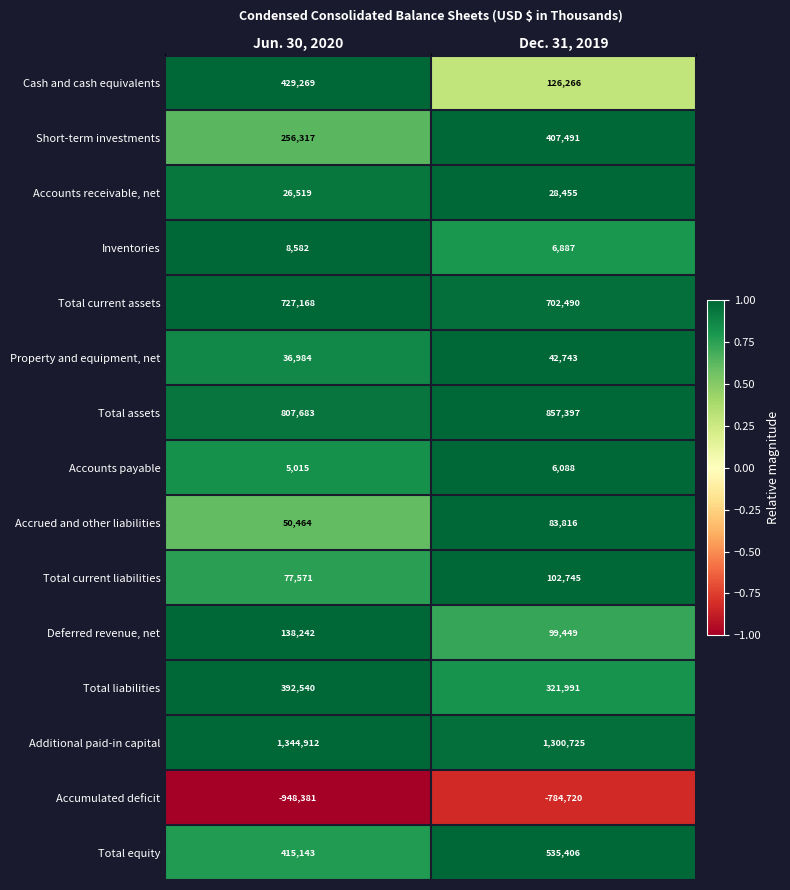

Reading right to left, what are all the values shown in this chart?

Cash and cash equivalents: Dec. 31, 2019=126266	Jun. 30, 2020=429269
Short-term investments: Dec. 31, 2019=407491	Jun. 30, 2020=256317
Accounts receivable, net: Dec. 31, 2019=28455	Jun. 30, 2020=26519
Inventories: Dec. 31, 2019=6887	Jun. 30, 2020=8582
Total current assets: Dec. 31, 2019=702490	Jun. 30, 2020=727168
Property and equipment, net: Dec. 31, 2019=42743	Jun. 30, 2020=36984
Total assets: Dec. 31, 2019=857397	Jun. 30, 2020=807683
Accounts payable: Dec. 31, 2019=6088	Jun. 30, 2020=5015
Accrued and other liabilities: Dec. 31, 2019=83816	Jun. 30, 2020=50464
Total current liabilities: Dec. 31, 2019=102745	Jun. 30, 2020=77571
Deferred revenue, net: Dec. 31, 2019=99449	Jun. 30, 2020=138242
Total liabilities: Dec. 31, 2019=321991	Jun. 30, 2020=392540
Additional paid-in capital: Dec. 31, 2019=1300725	Jun. 30, 2020=1344912
Accumulated deficit: Dec. 31, 2019=-784720	Jun. 30, 2020=-948381
Total equity: Dec. 31, 2019=535406	Jun. 30, 2020=415143